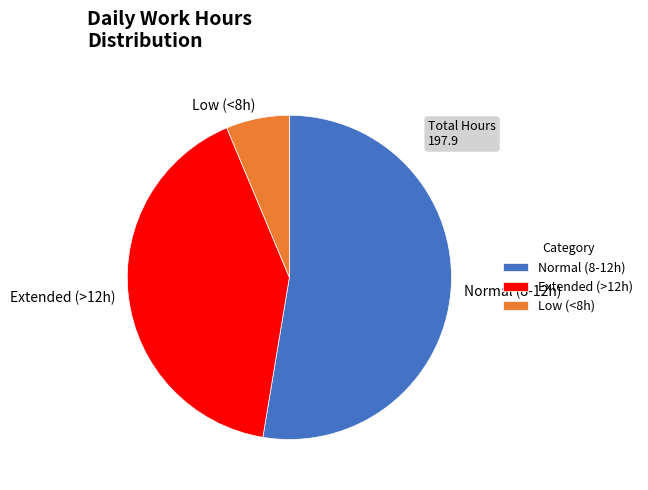

Does Extended (>12h) represent more than half of the total?

No